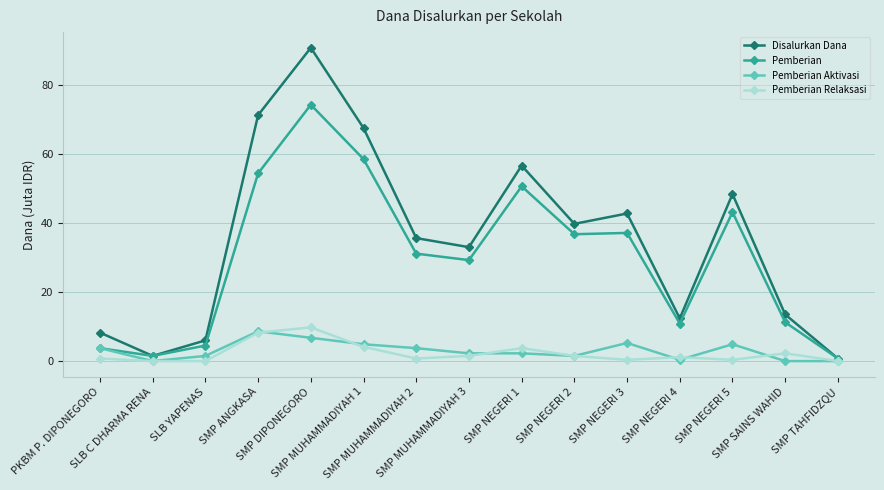

What is the value of the Pemberian point at the 4th from the left?

54.4